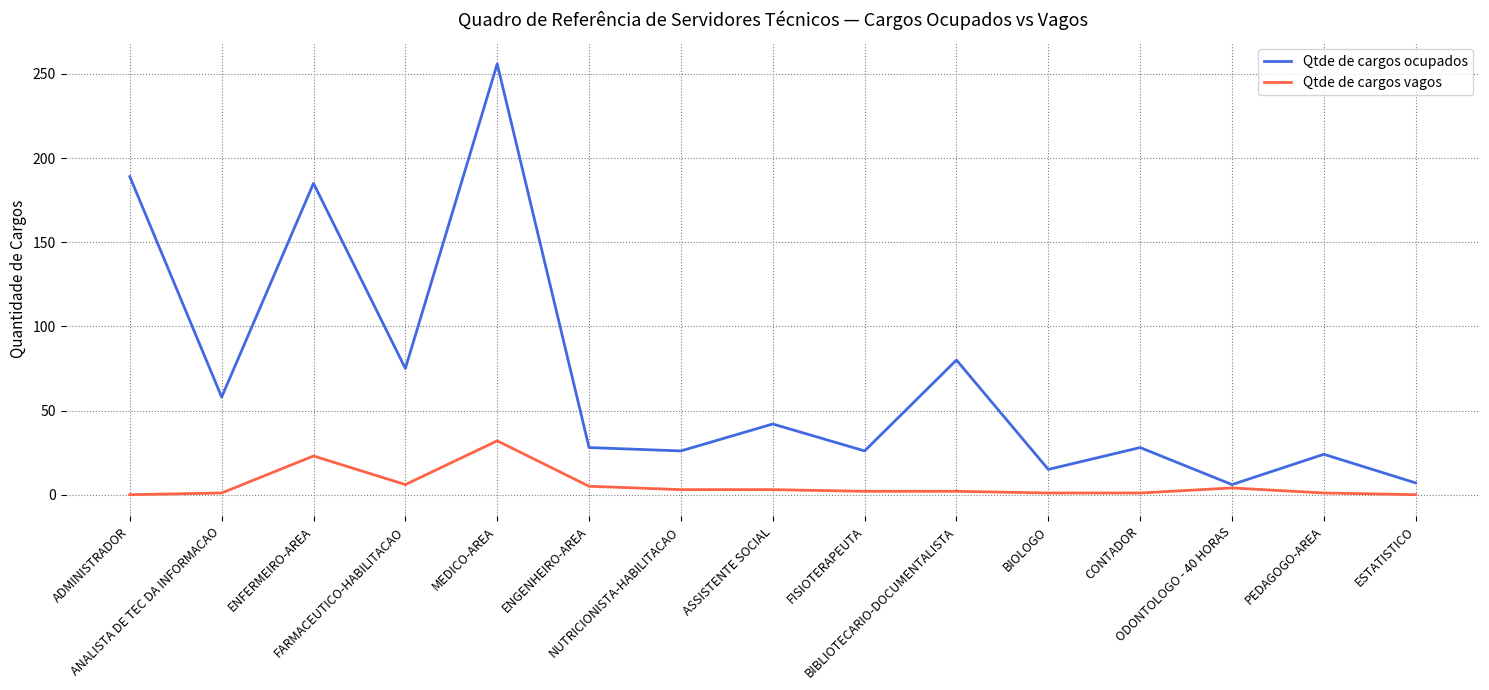

How many lines are shown in the chart?

2